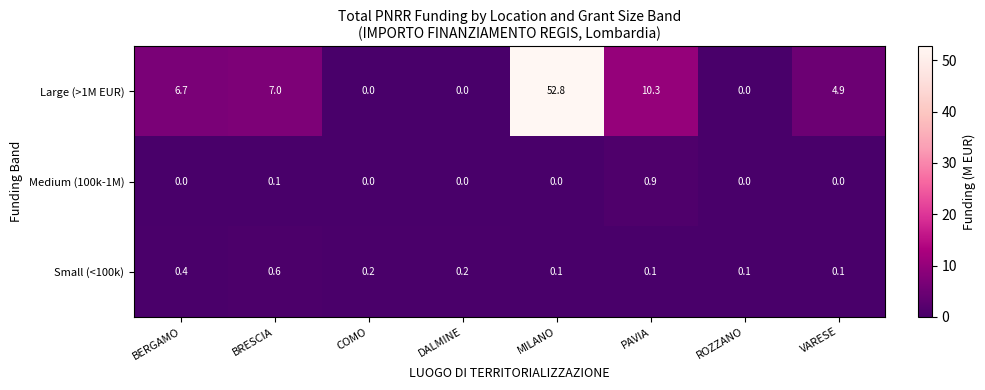

How many series are shown in this chart?

3